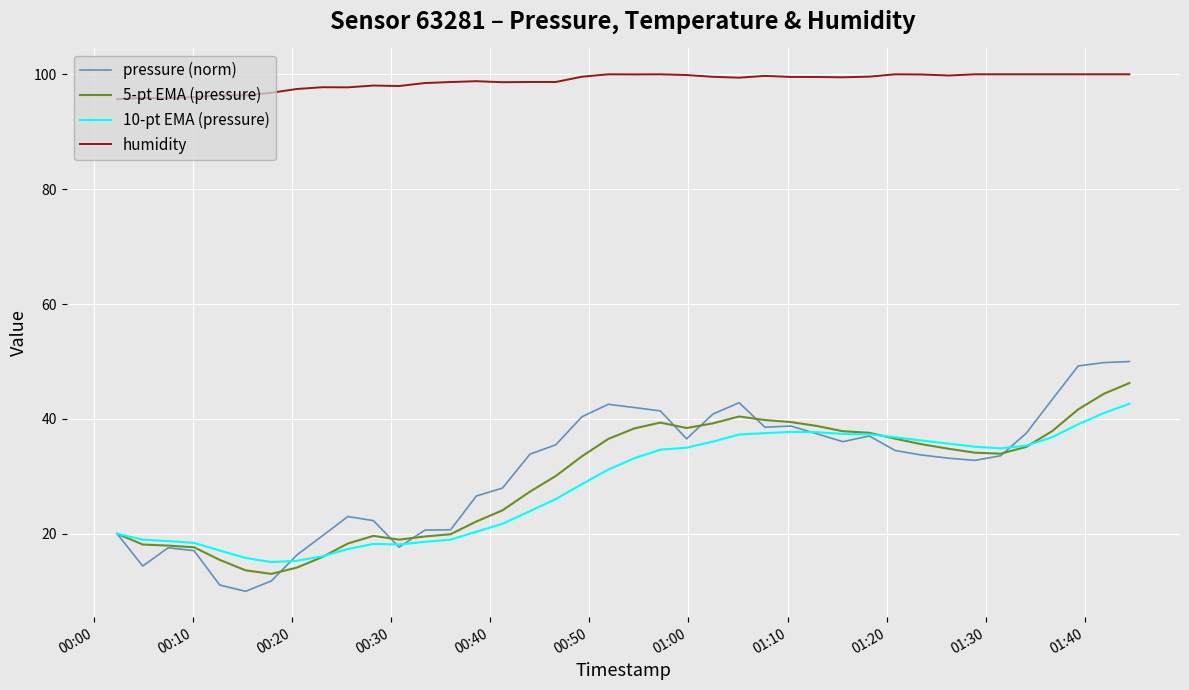

True or false: humidity and 10-pt EMA (pressure) cross at least once.

False